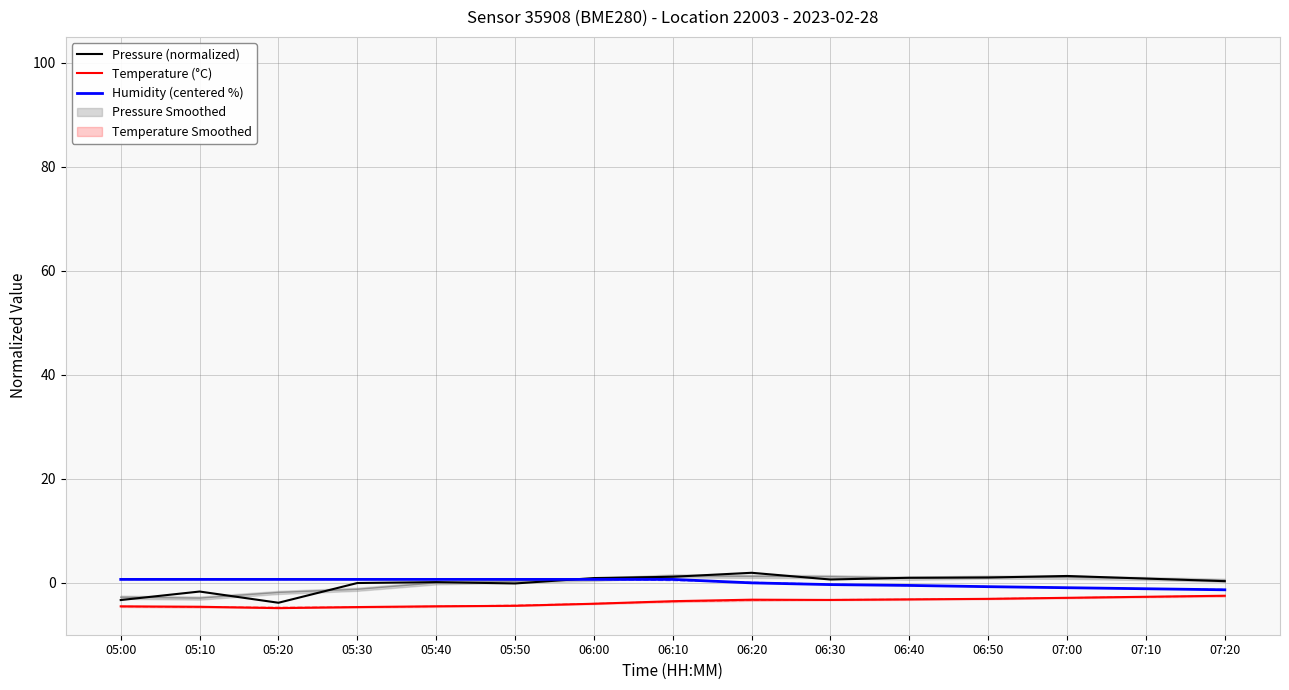

Is it true that Humidity (centered %) equals -1.0 at 07:00?

True